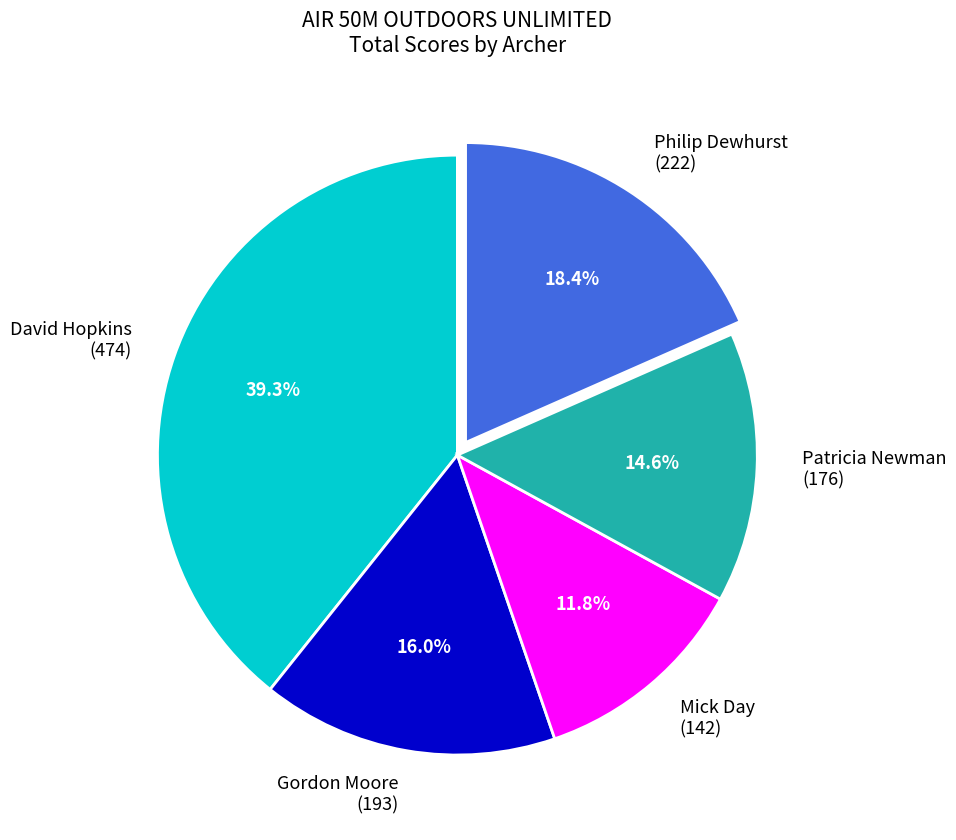

Between Patricia Newman (176) and Mick Day (142), which is larger?

Patricia Newman (176)